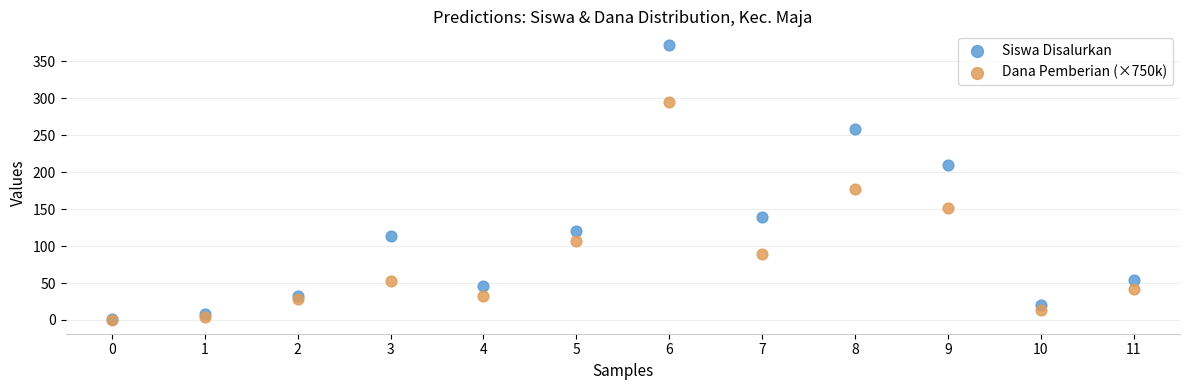

Across all series, what Y value is closest to 186?

177.0